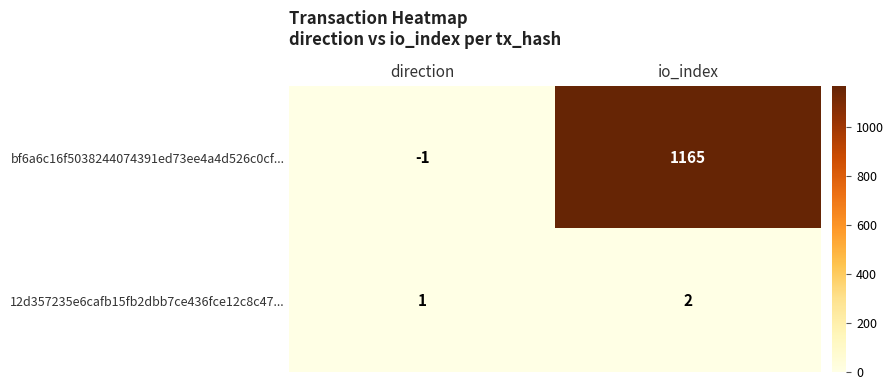

How many distinct data groups are displayed?

2